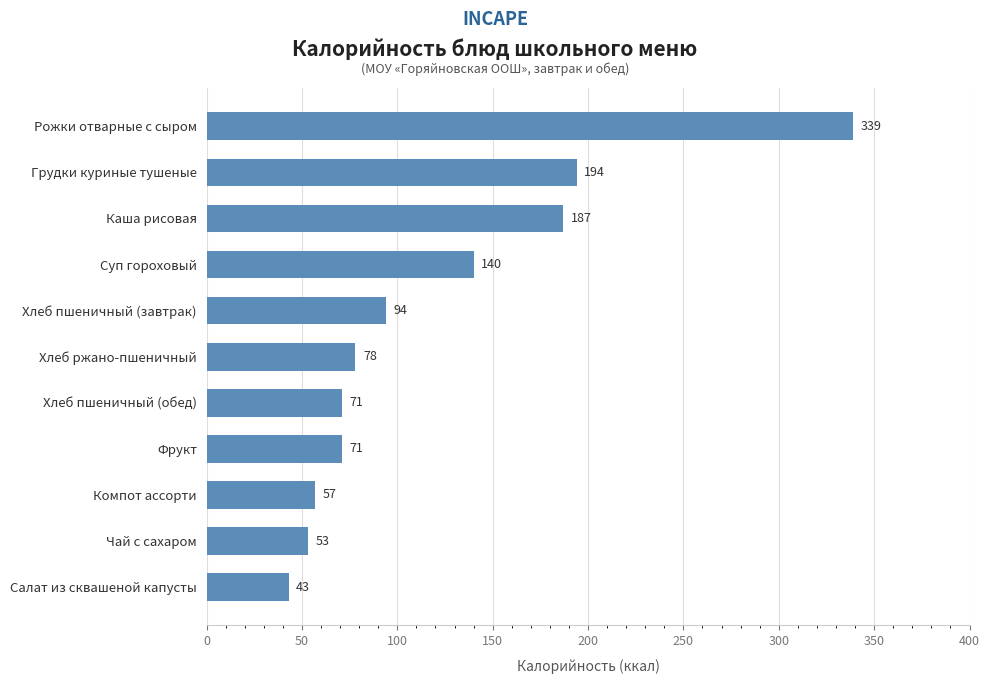

What is the maximum value shown in the chart?

339